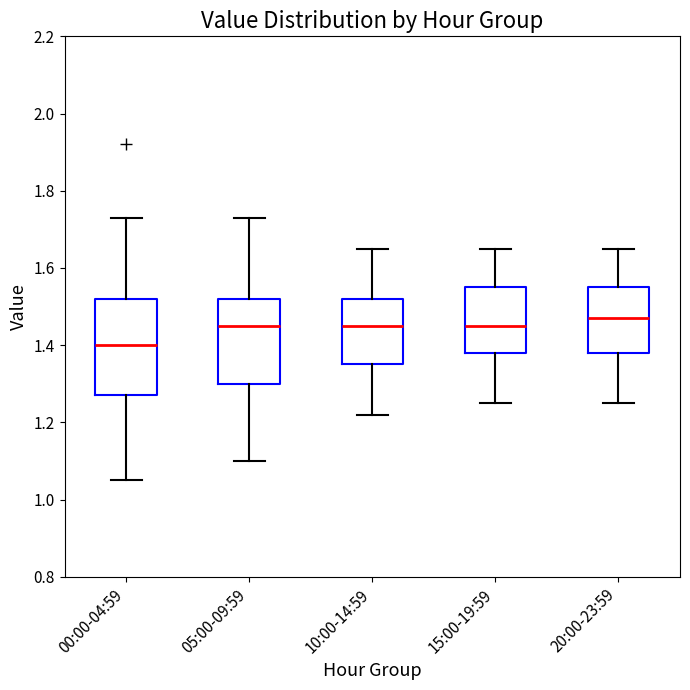

Which box's median line is the highest?

20:00-23:59